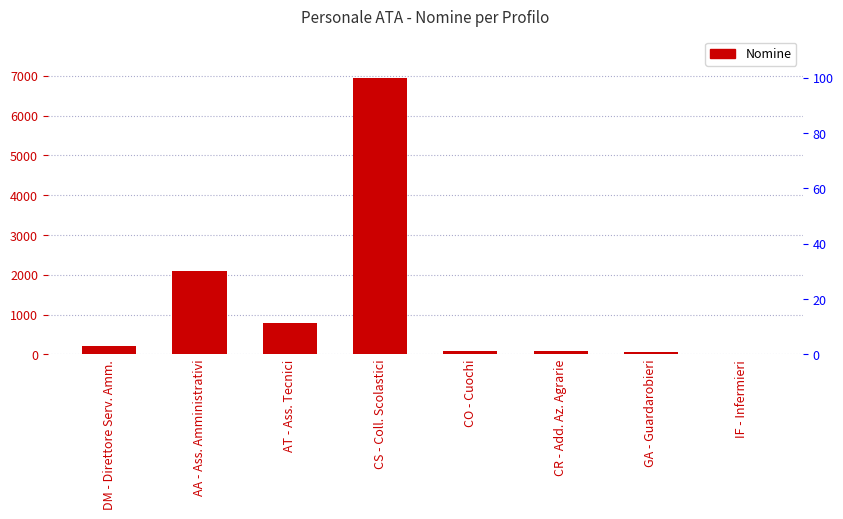

What is the difference between the maximum and minimum values?

6930